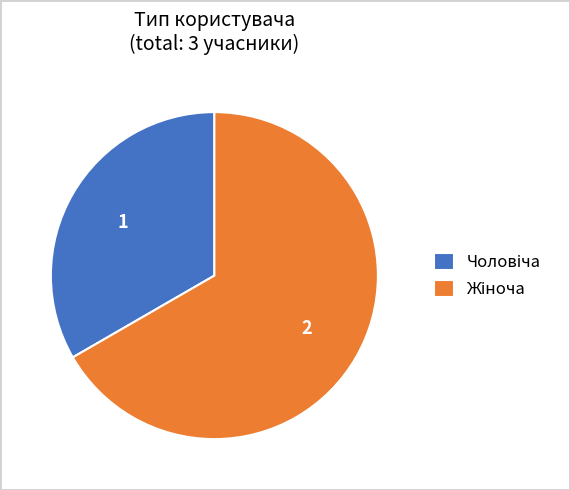

How many segments does this pie chart have?

2